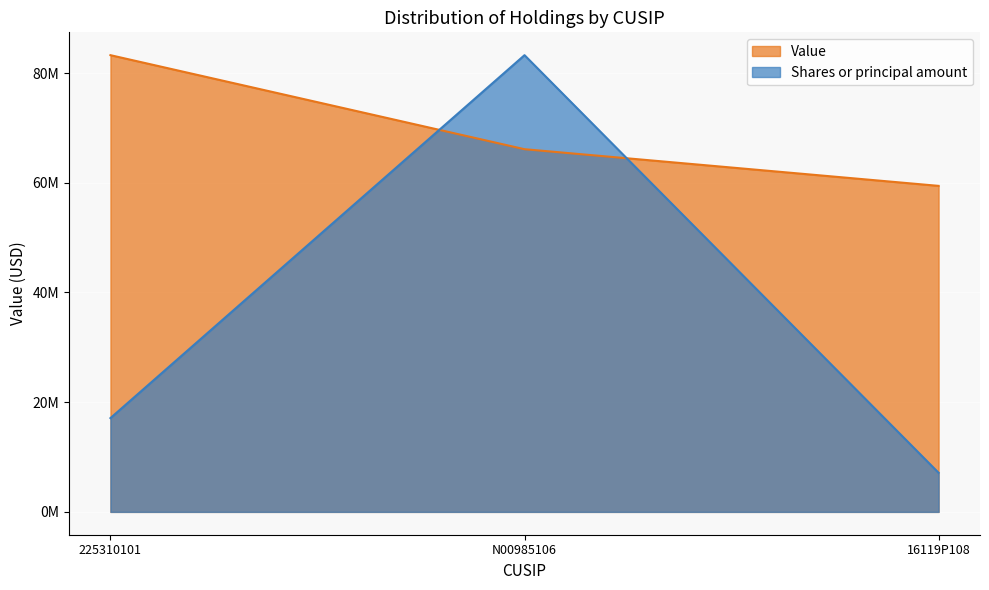

True or false: Value has a value of 83262000.0 at 225310101.

True